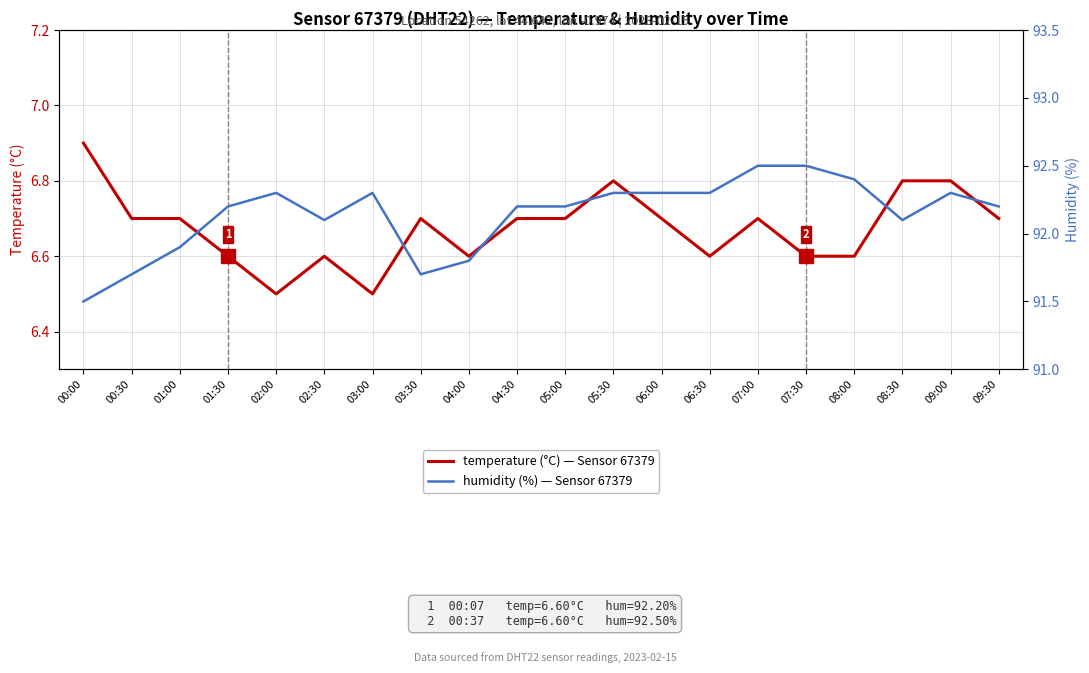

What position from the right is 07:00?

6